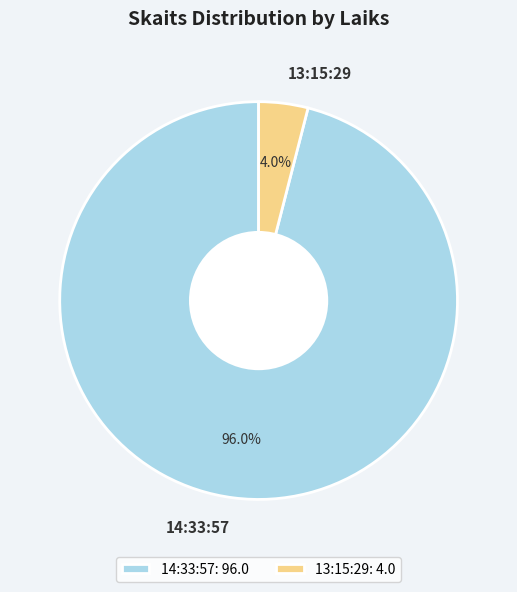

Between 13:15:29 and 14:33:57, which is larger?

14:33:57